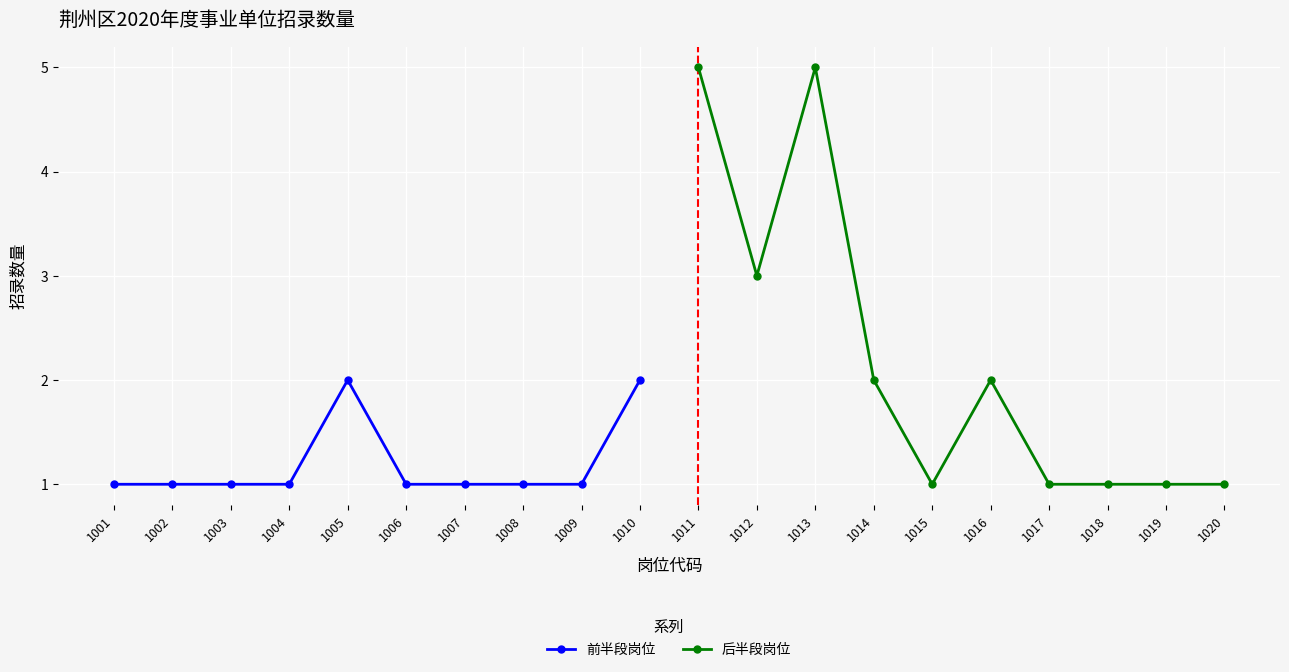

What is the difference between the 后半段岗位 values at 1012 and 1020?

2